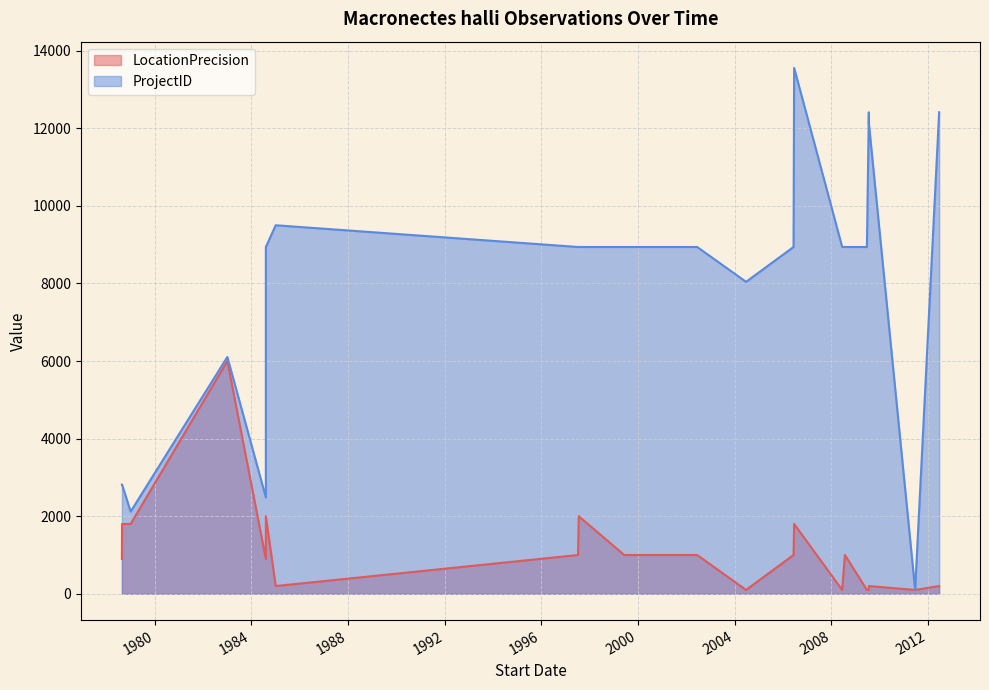

What is the difference between the maximum and minimum values in the LocationPrecision series?

5900